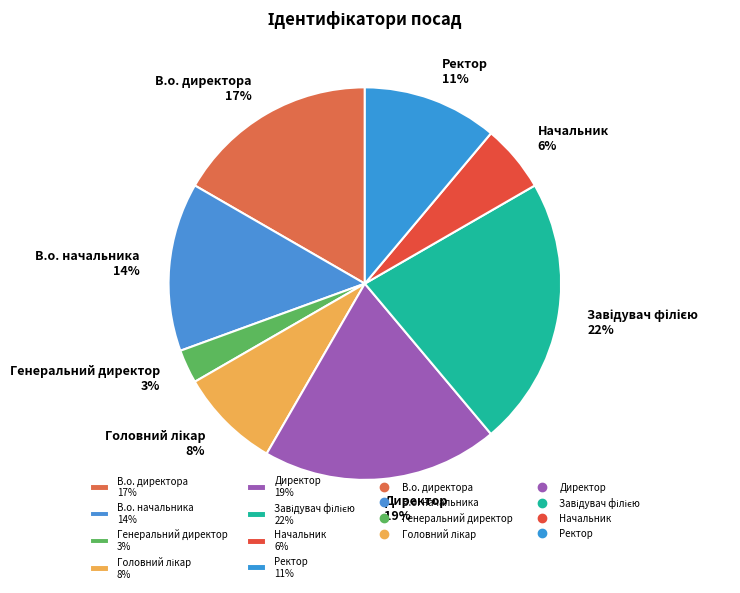

How many segments does this pie chart have?

8